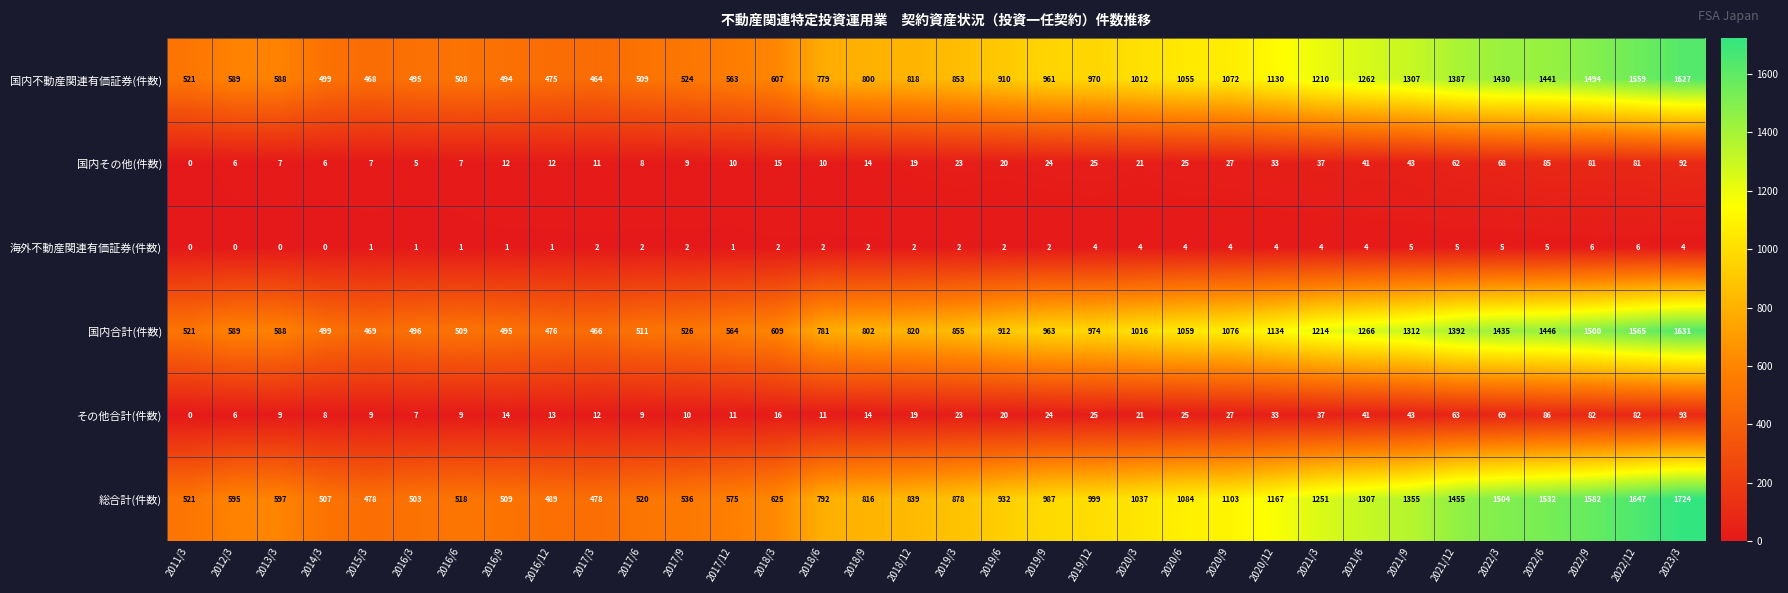

What value does the 国内不動産関連有価証券(件数) series have at 2022/12?

1559